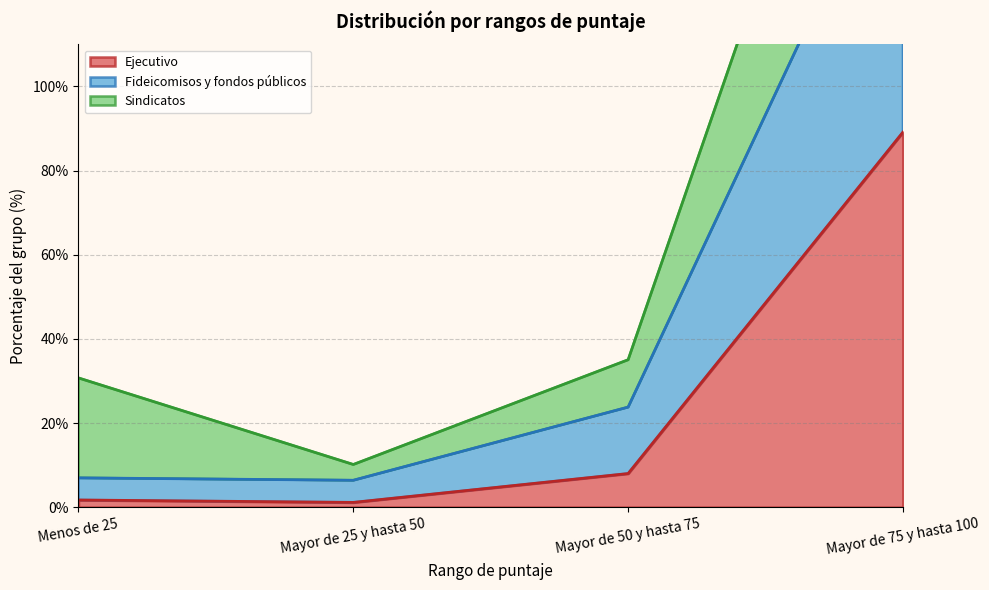

Which category has the lowest value across all series?

Mayor de 25 y hasta 50